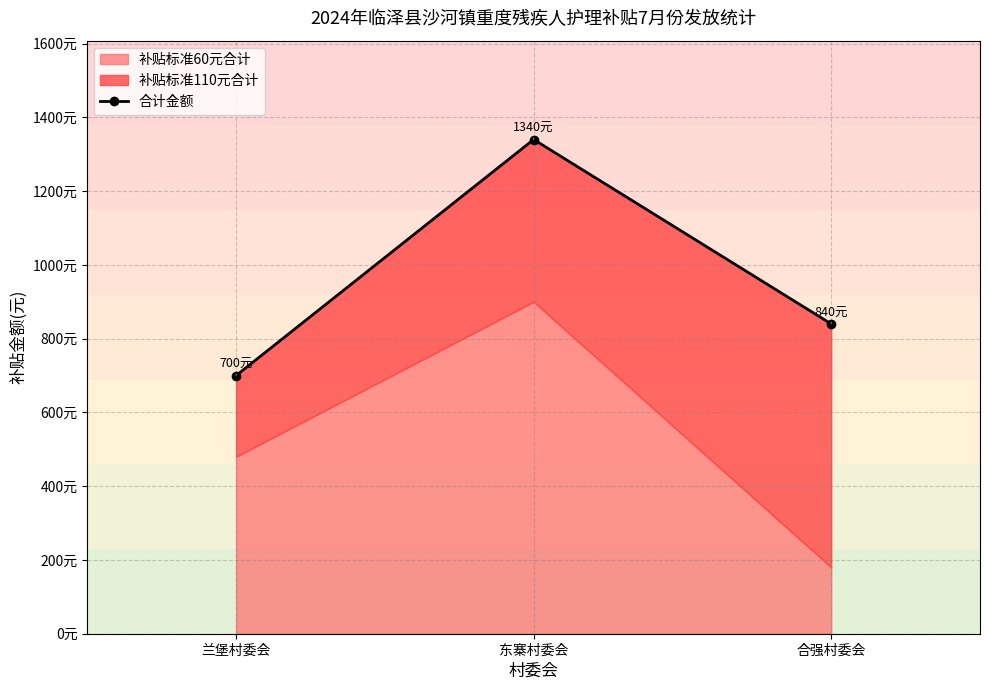

Reading left to right, what are all the values shown in this chart?

700	1340	840